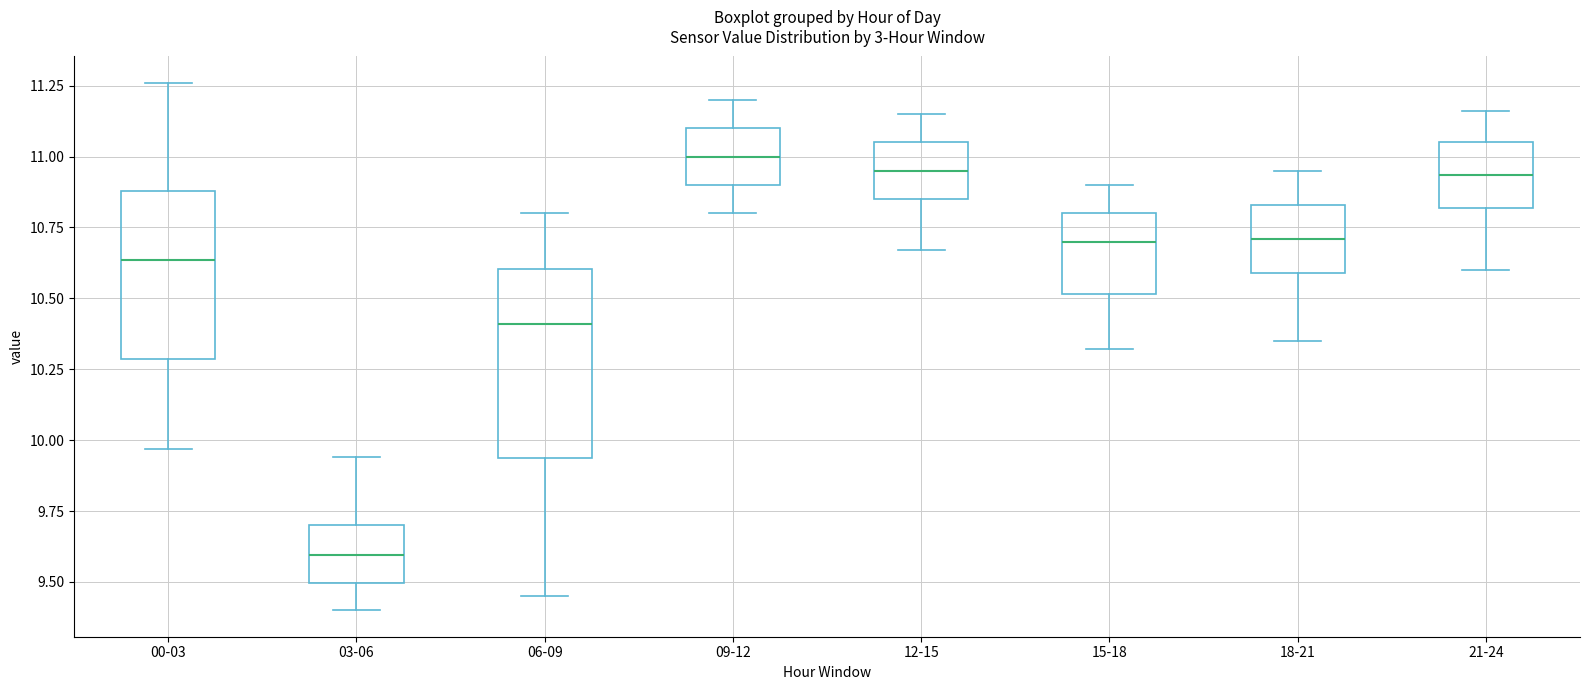

Reading left to right, read every box against the y-axis: the position of its median line, the range the box covers, and the ends of its whiskers. The values are not printed on the chart, so give them approximately, as read against the axis.

00-03: median 10.65, box 10.30 to 10.90, whiskers 9.95 to 11.25
03-06: median 9.60, box 9.50 to 9.70, whiskers 9.40 to 9.95
06-09: median 10.40, box 9.95 to 10.60, whiskers 9.45 to 10.80
09-12: median 11.00, box 10.90 to 11.10, whiskers 10.80 to 11.20
12-15: median 10.95, box 10.85 to 11.05, whiskers 10.65 to 11.15
15-18: median 10.70, box 10.50 to 10.80, whiskers 10.30 to 10.90
18-21: median 10.70, box 10.60 to 10.85, whiskers 10.35 to 10.95
21-24: median 10.95, box 10.80 to 11.05, whiskers 10.60 to 11.15